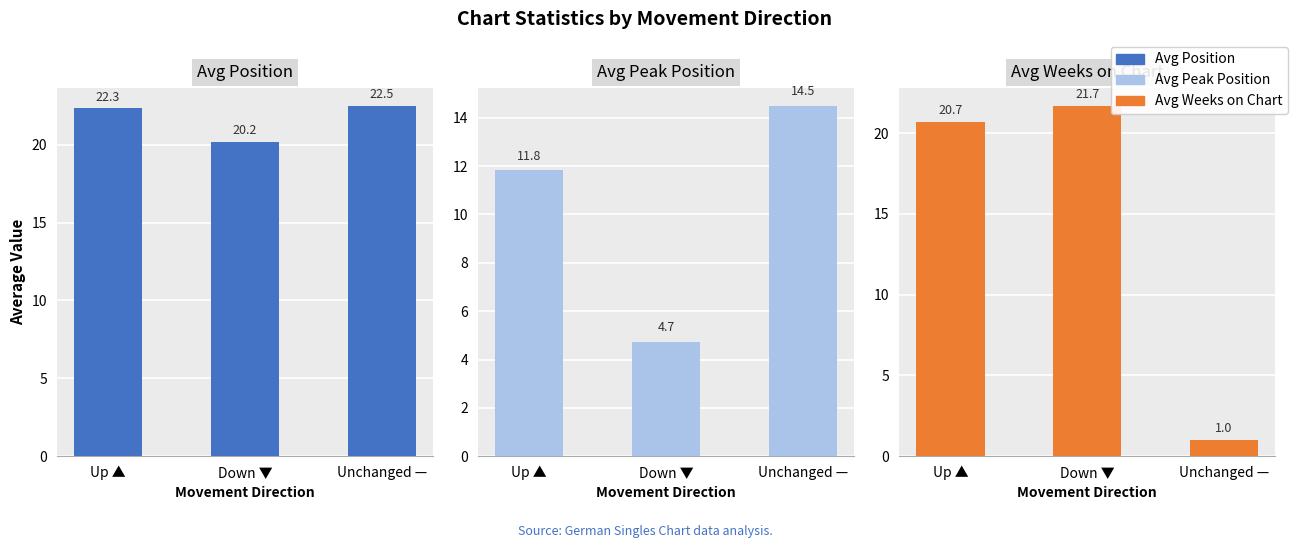

Which has a higher value, Down ▼ or Up ▲?

Up ▲